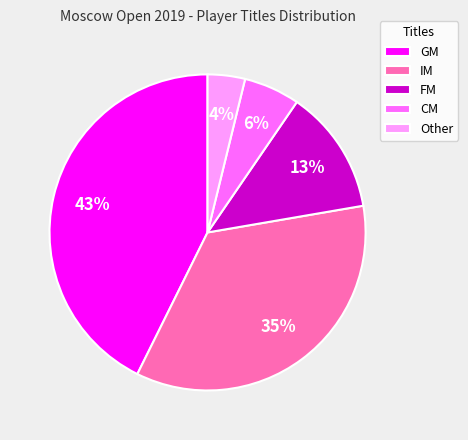

Does GM represent more than half of the total?

No